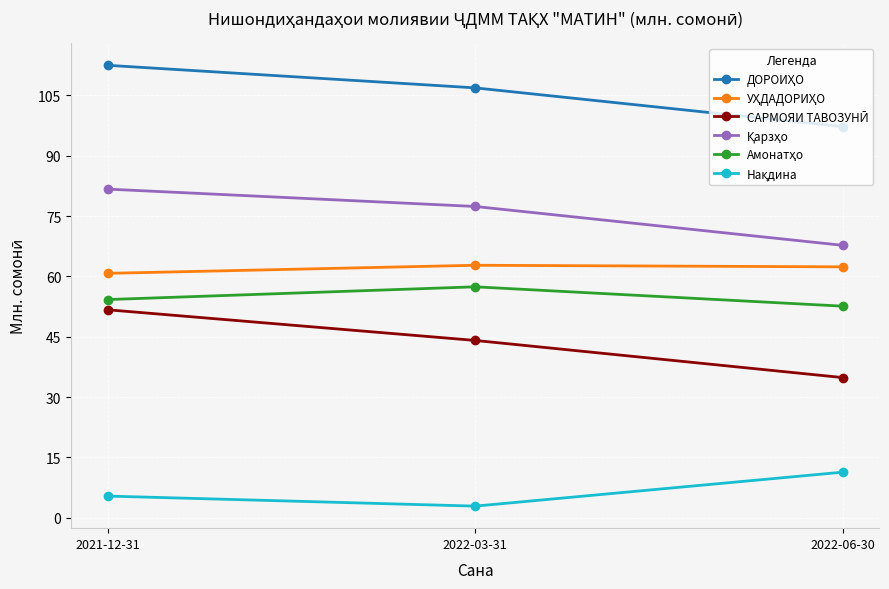

What is the label of the 3rd point from the right?

2021-12-31